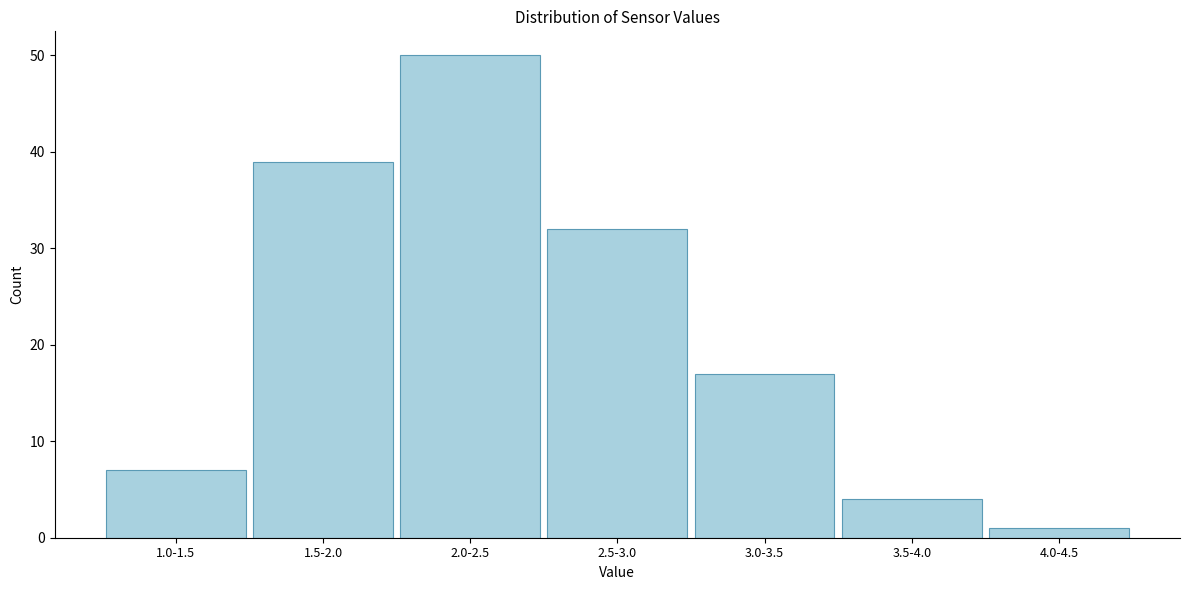

Reading left to right, extract all data points from this chart.

1.0-1.5=7	1.5-2.0=39	2.0-2.5=50	2.5-3.0=32	3.0-3.5=17	3.5-4.0=4	4.0-4.5=1